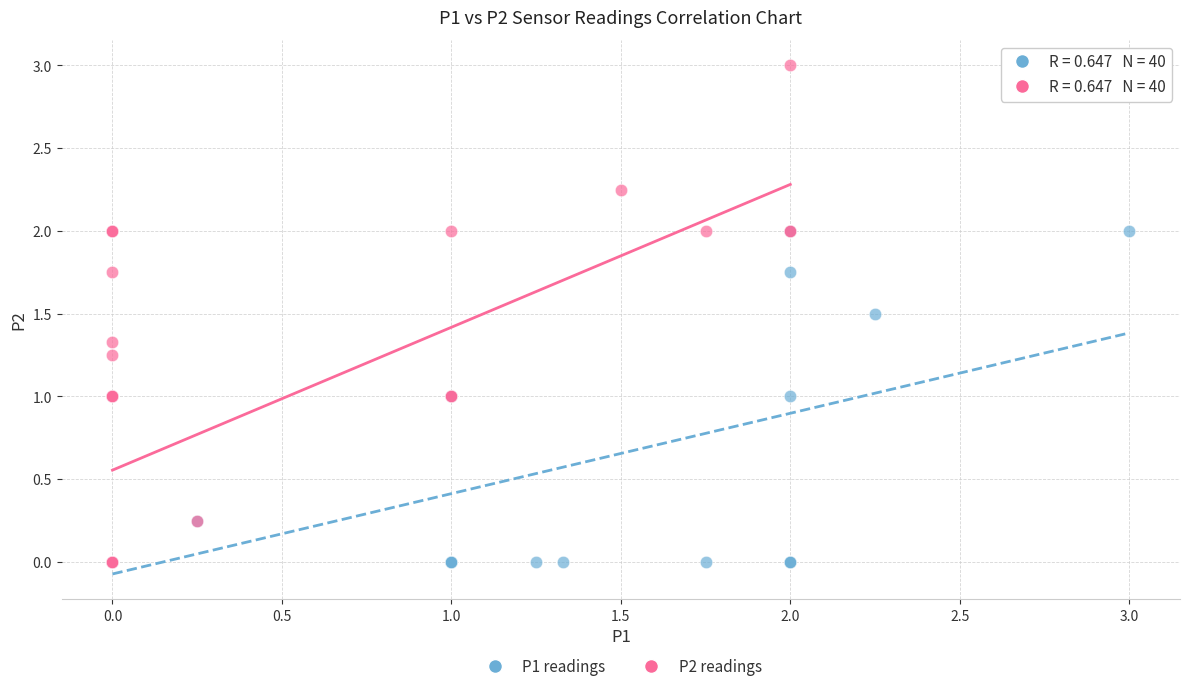

Which series contains the highest Y value?

P2 readings